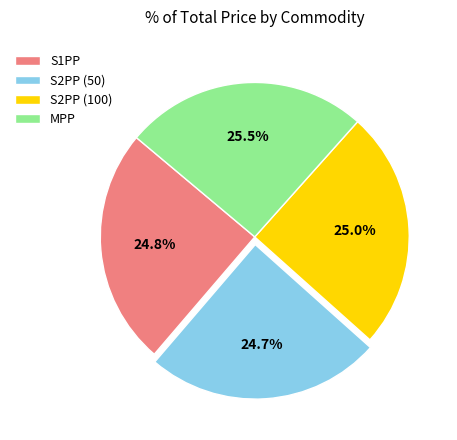

To the nearest percent, what percentage of the pie is S2PP (100)?

25%